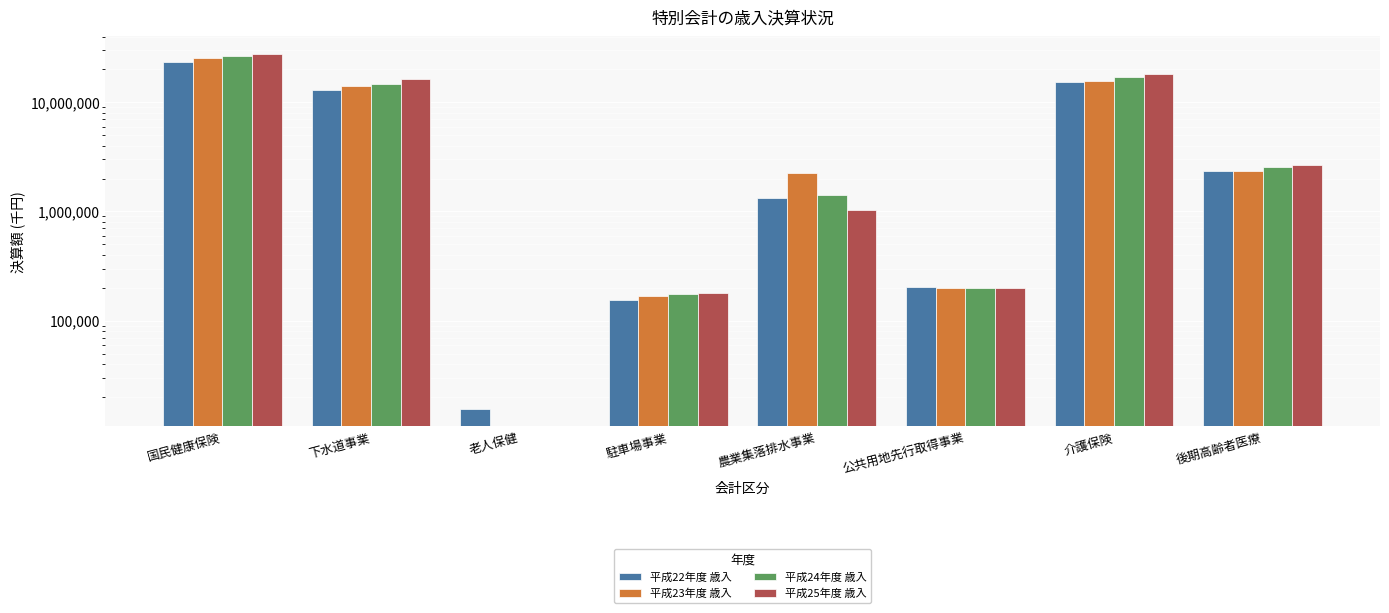

Reading right to left, transcribe all the data shown in this chart.

平成22年度 歳入: 2332955	15475569	203111	1342382	153079	15640	13079185	23214970
平成23年度 歳入: 2370988	15714885	201124	2268226	168196	0	14047557	25198045
平成24年度 歳入: 2549319	17185943	199147	1410173	175151	0	14597780	26560190
平成25年度 歳入: 2672691	18258883	197330	1038542	177932	0	16510190	27700531